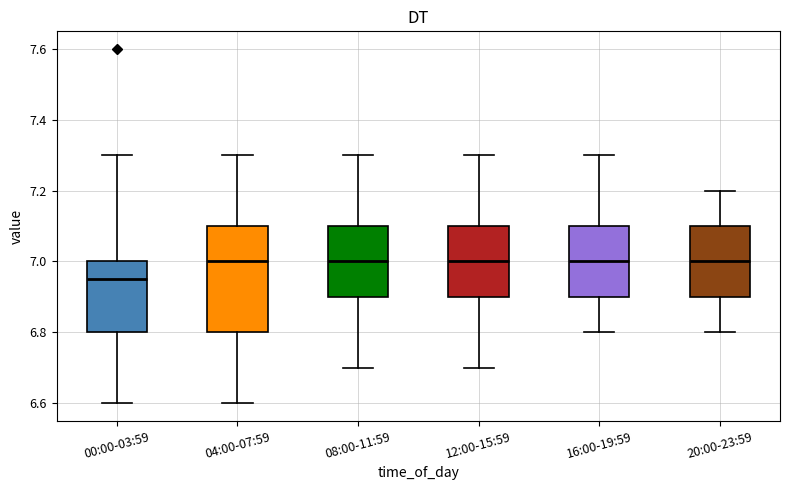

Where does the lower whisker of the box for 04:00-07:59 end on the y-axis? The values are not printed on the chart, so give them approximately, as read against the axis.

6.60